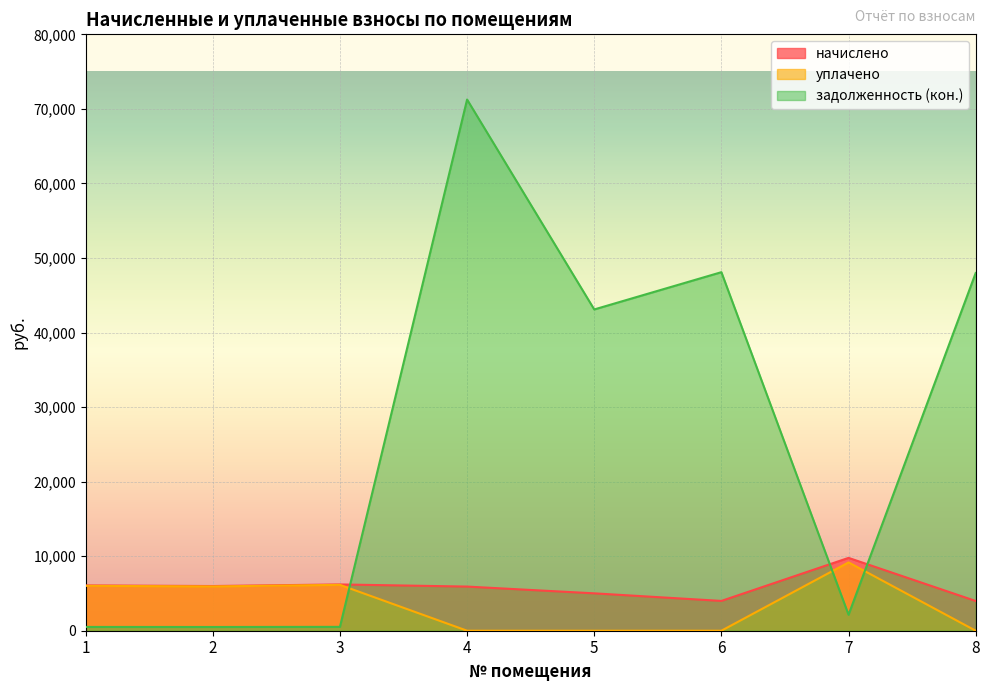

Where is задолженность (кон.) nearest to the value 35876?

5